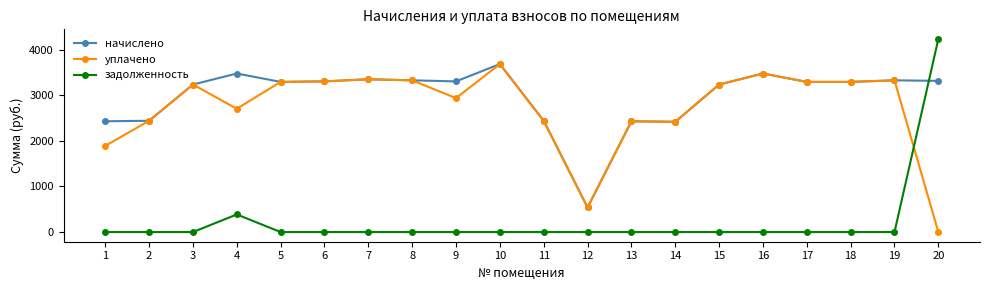

What is the maximum value for начислено?

3686.4